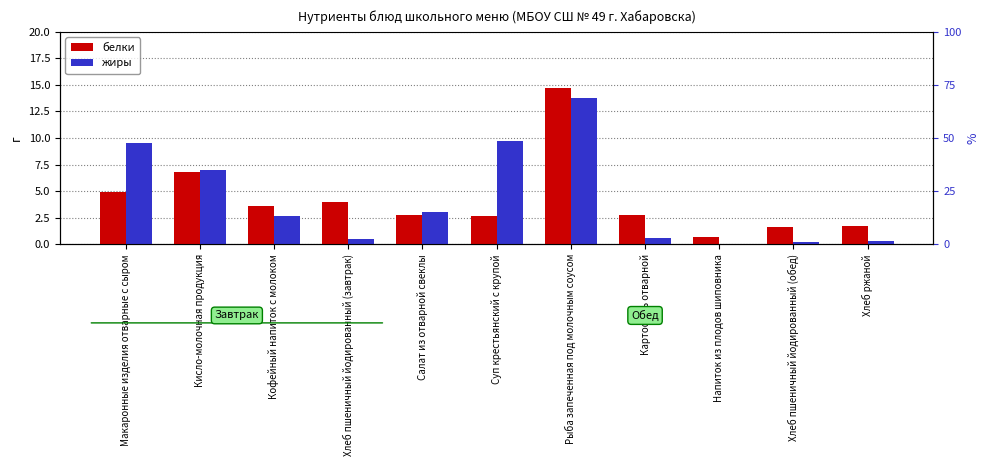

Reading left to right, transcribe all the data shown in this chart.

белки: Макаронные изделия отварные с сыром=4.9	Кисло-молочная продукция=6.8	Кофейный напиток с молоком=3.6	Хлеб пшеничный йодированный (завтрак)=4.0	Салат из отварной свеклы=2.8	Суп крестьянский с крупой=2.7	Рыба запеченная под молочным соусом=14.7	Картофель отварной=2.8	Напиток из плодов шиповника=0.7	Хлеб пшеничный йодированный (обед)=1.6	Хлеб ржаной=1.7
жиры: Макаронные изделия отварные с сыром=9.6	Кисло-молочная продукция=7.0	Кофейный напиток с молоком=2.7	Хлеб пшеничный йодированный (завтрак)=0.5	Салат из отварной свеклы=3.0	Суп крестьянский с крупой=9.7	Рыба запеченная под молочным соусом=13.8	Картофель отварной=0.6	Напиток из плодов шиповника=0.0	Хлеб пшеничный йодированный (обед)=0.2	Хлеб ржаной=0.3